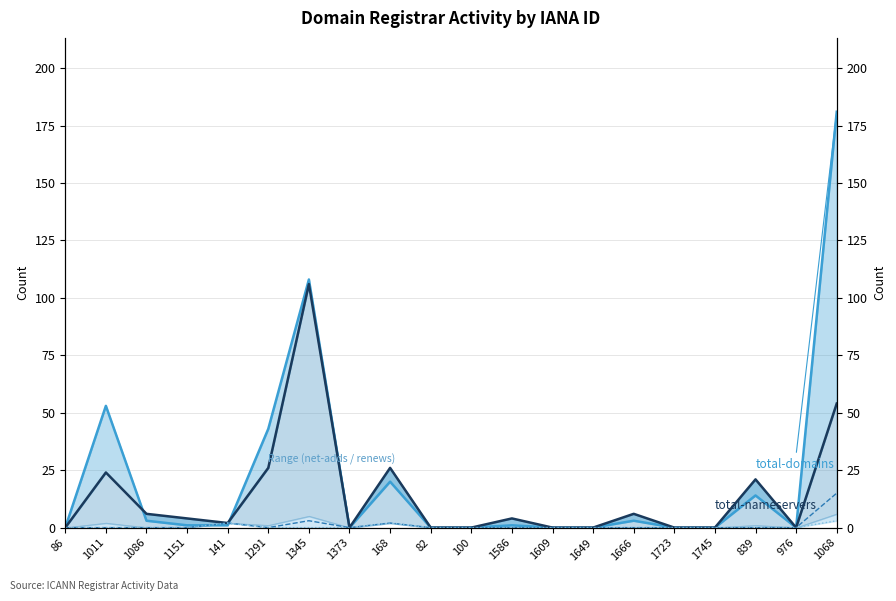

What position from the left is 1011?

2